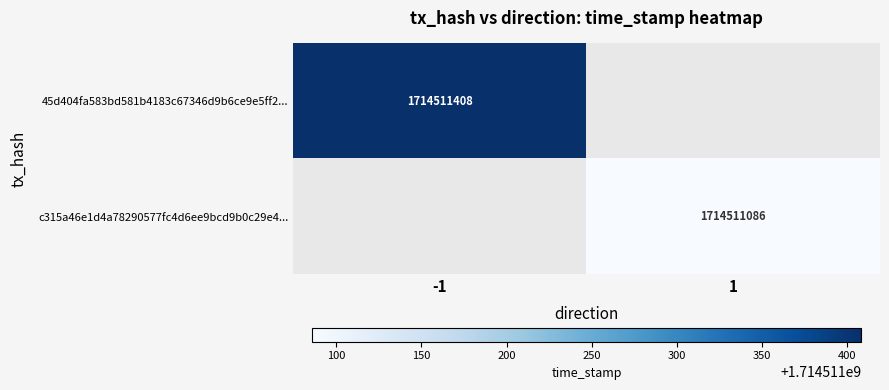

Is it true that c315a46e1d4a78290577fc4d6ee9bcd9b0c29e4... equals 1714511086 at 1?

True